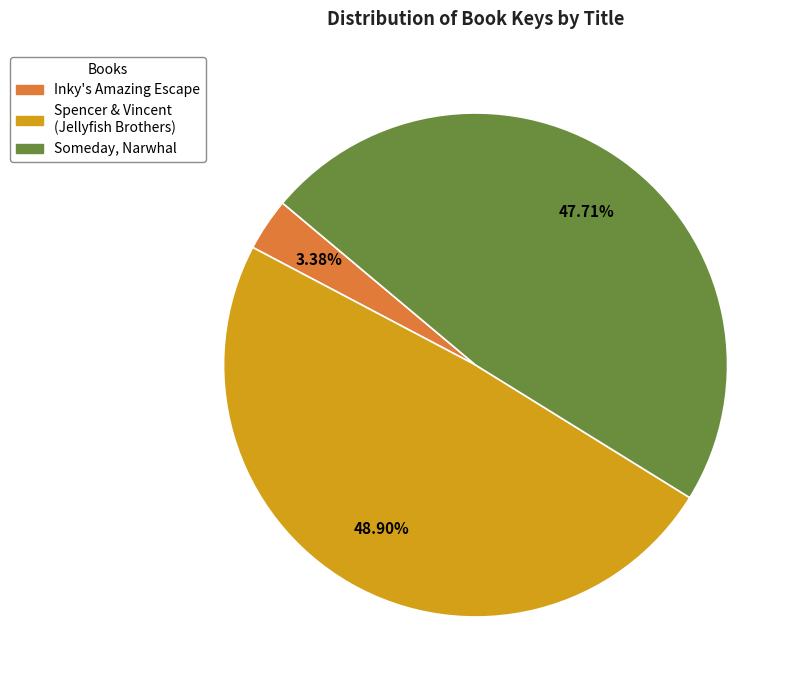

What is the ratio of the value at Someday, Narwhal to the value at Inky's Amazing Escape?

14.1